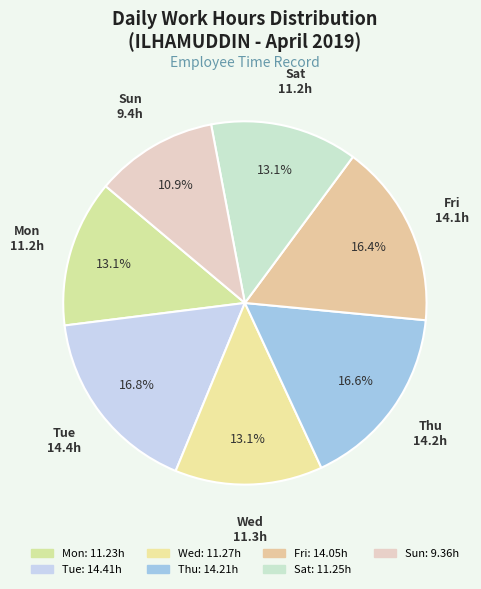

Count the number of slices in the pie.

7